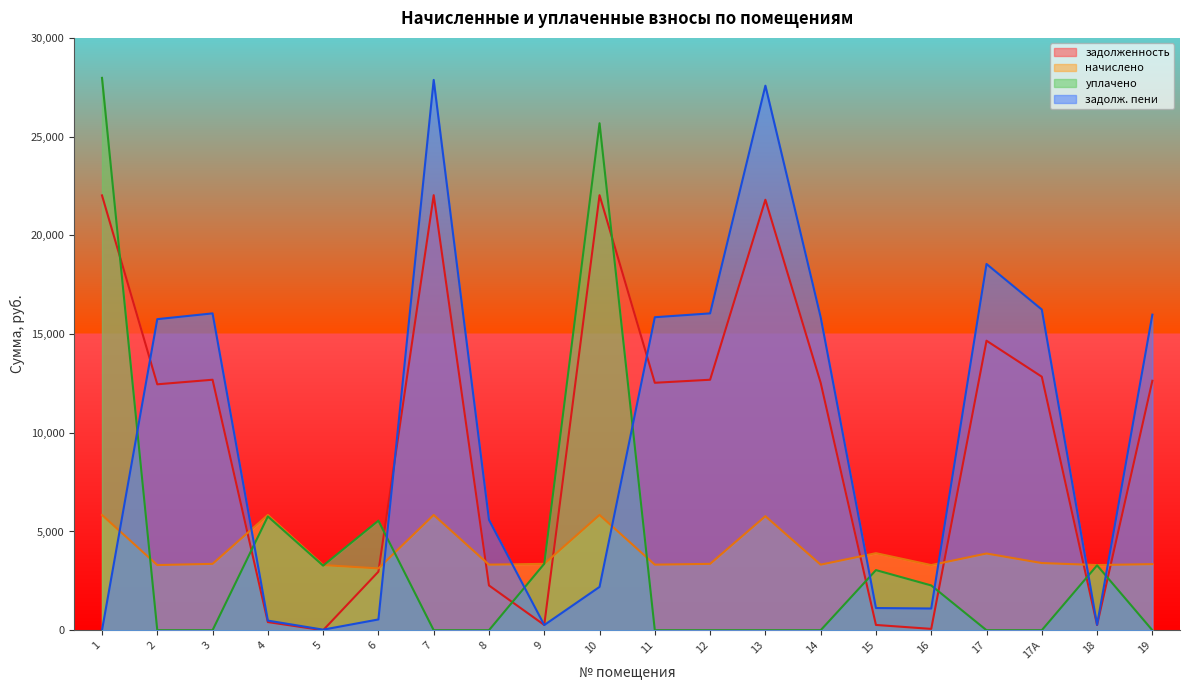

How many lines are shown in the chart?

4